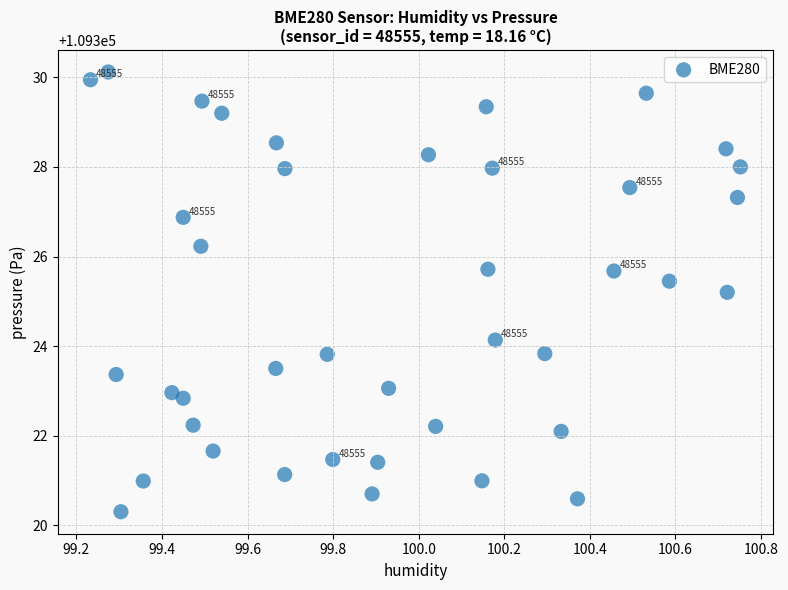

What is the range of X values (max minus min)?

1.5